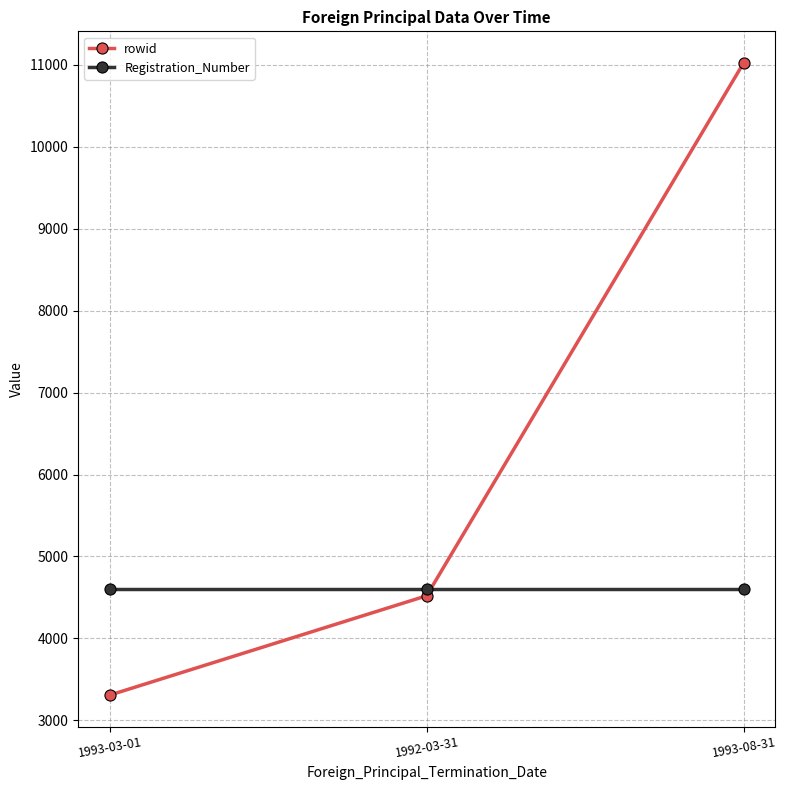

What is the minimum value shown in the chart?

3307